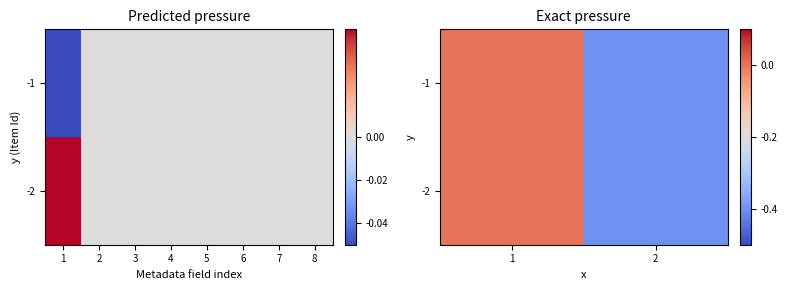

Between 2 and 1, which is larger?

1